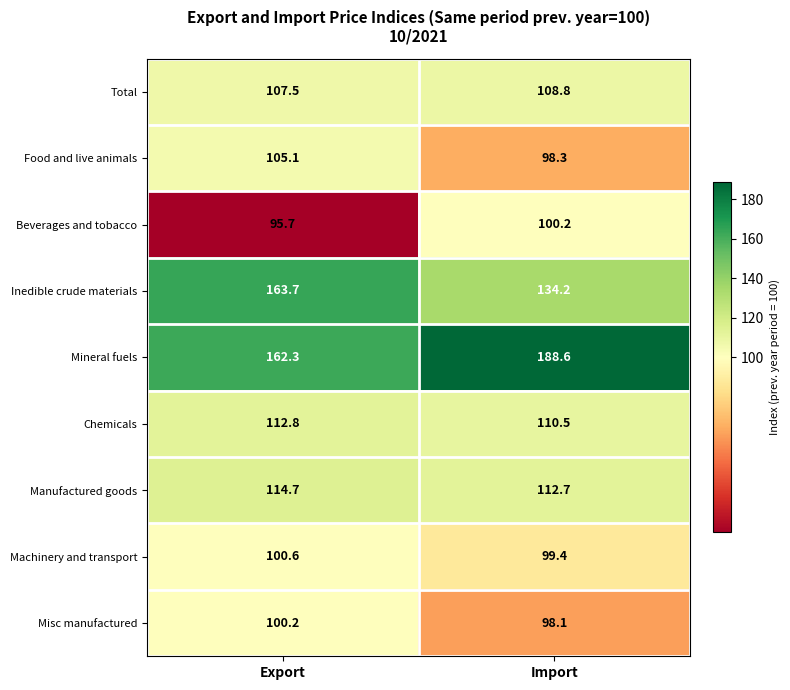

What is the sum of all Mineral fuels values?

350.9